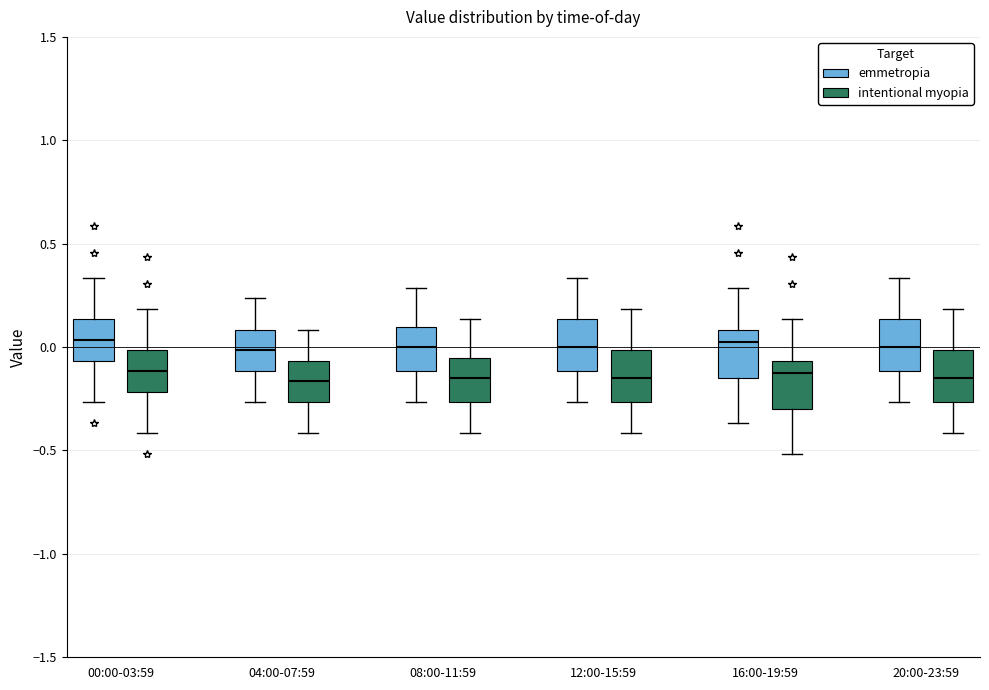

Where does the lower whisker of the box for 04:00-07:59 (emmetropia) end on the y-axis? The values are not printed on the chart, so give them approximately, as read against the axis.

-0.25